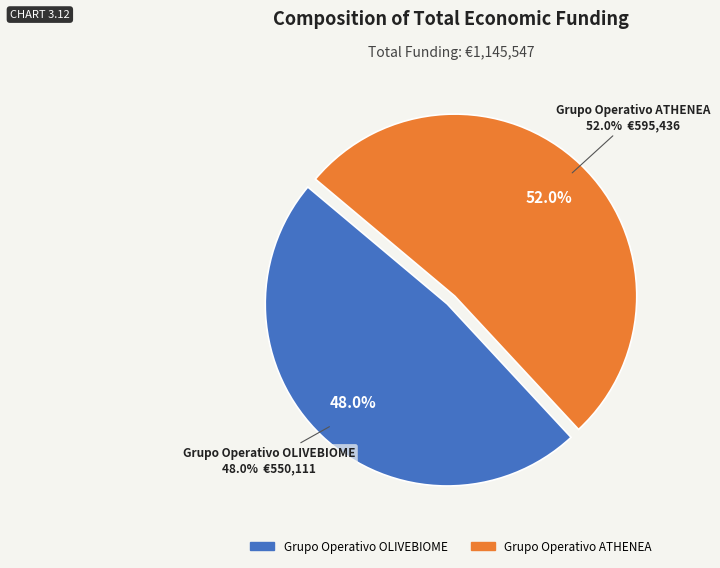

What is the ratio of the value at Grupo Operativo ATHENEA to the value at Grupo Operativo OLIVEBIOME?

1.1